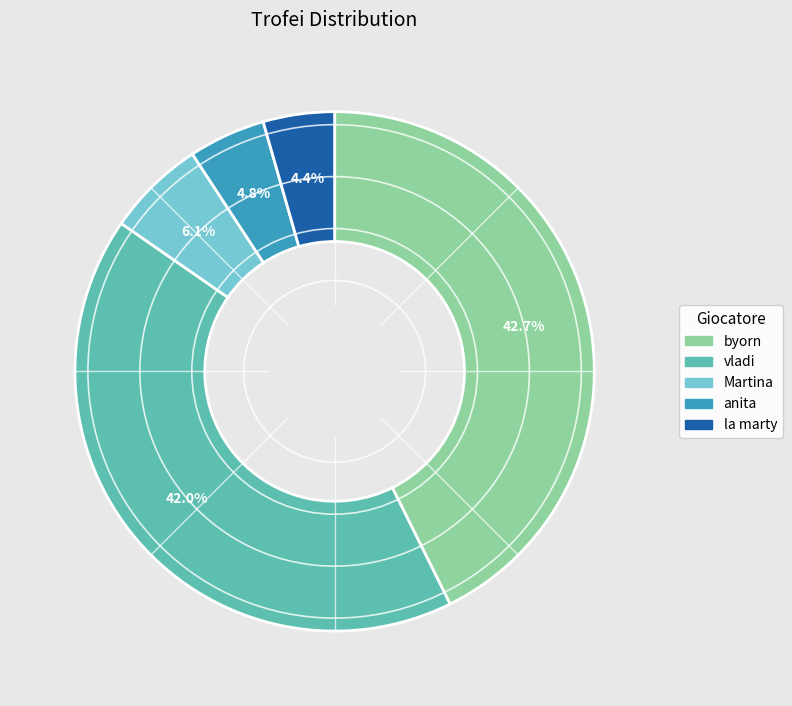

What is the largest slice in the pie chart?

byorn